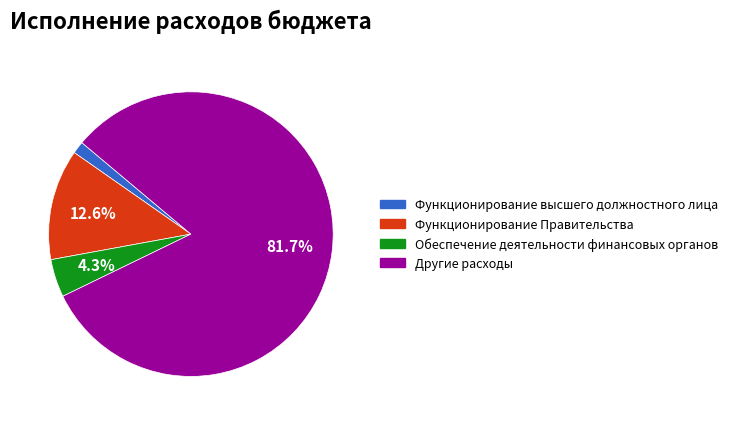

Does any single category account for the majority?

Yes